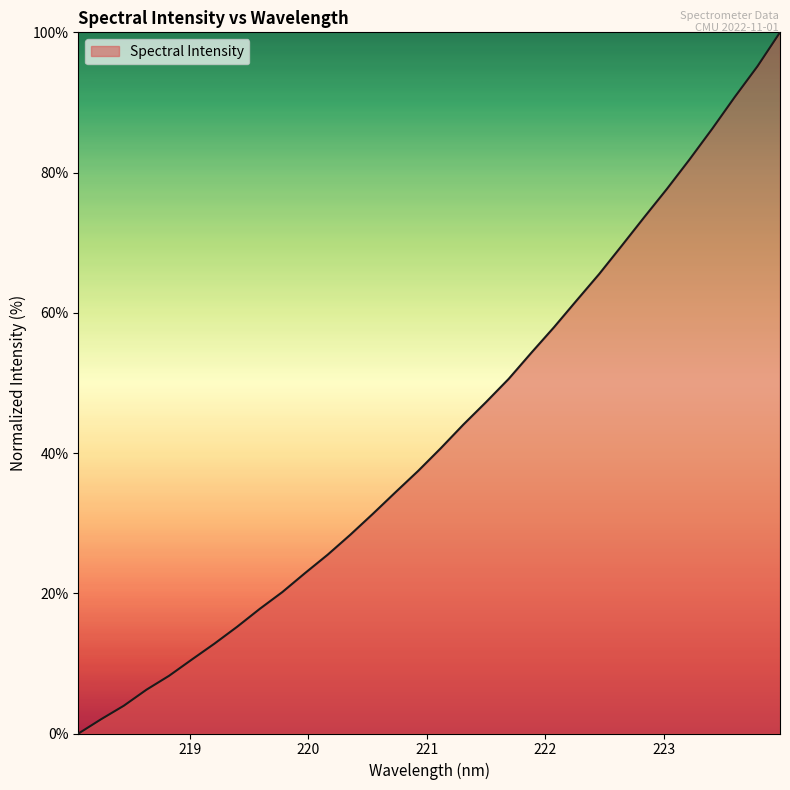

Does the chart have visible grid lines?

No